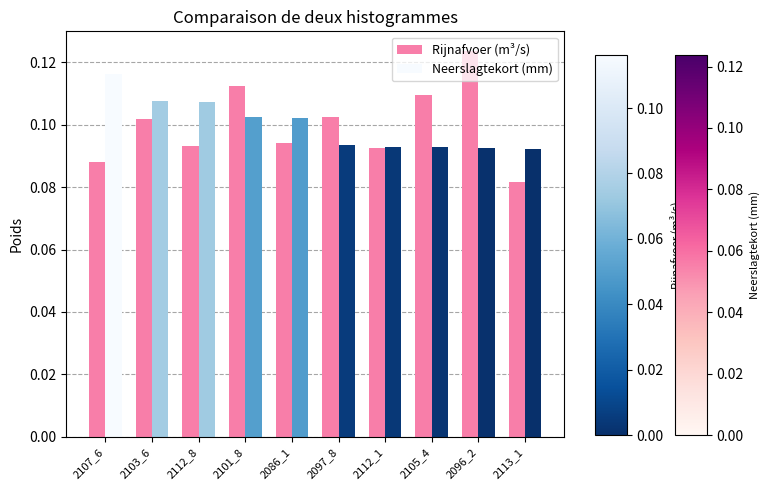

Is it true that Rijnafvoer (m³/s) equals 0.0 at 2096_2?

False